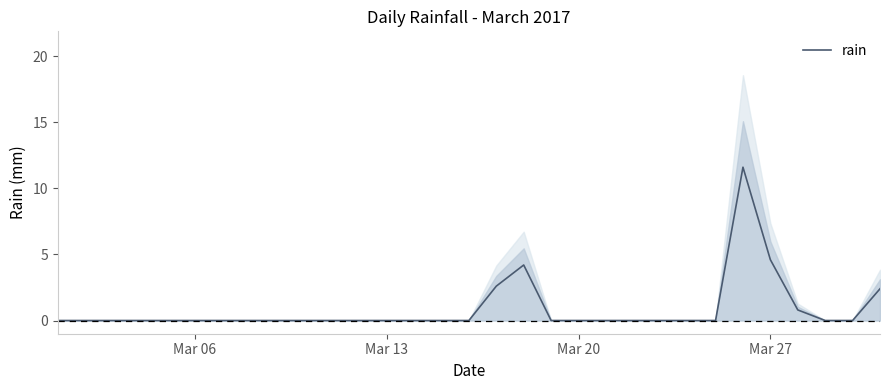

Is this an area chart (filled region under the line)?

No